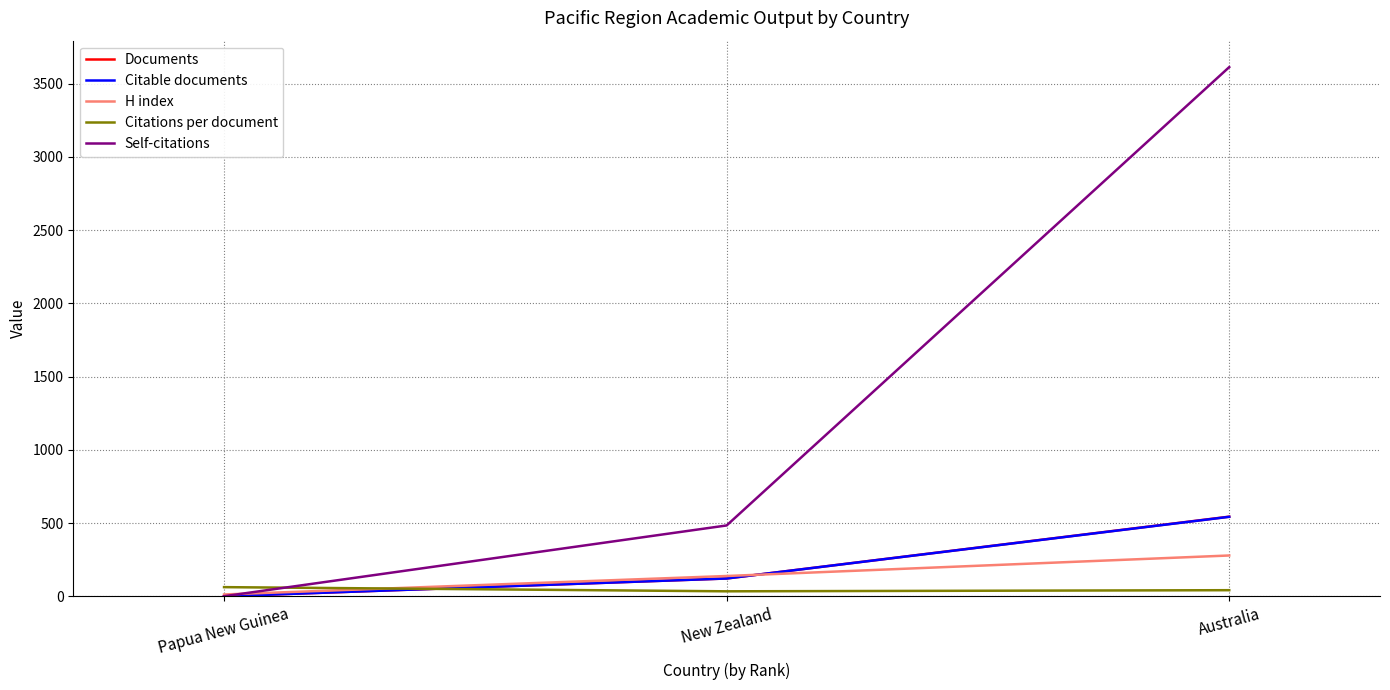

Reading left to right, extract all data points from this chart.

Documents: 1.0	122.0	544.0
Citable documents: 1.0	122.0	543.0
H index: 13.0	139.0	279.0
Citations per document: 63.0	34.5	42.1
Self-citations: 1.0	484.0	3612.0